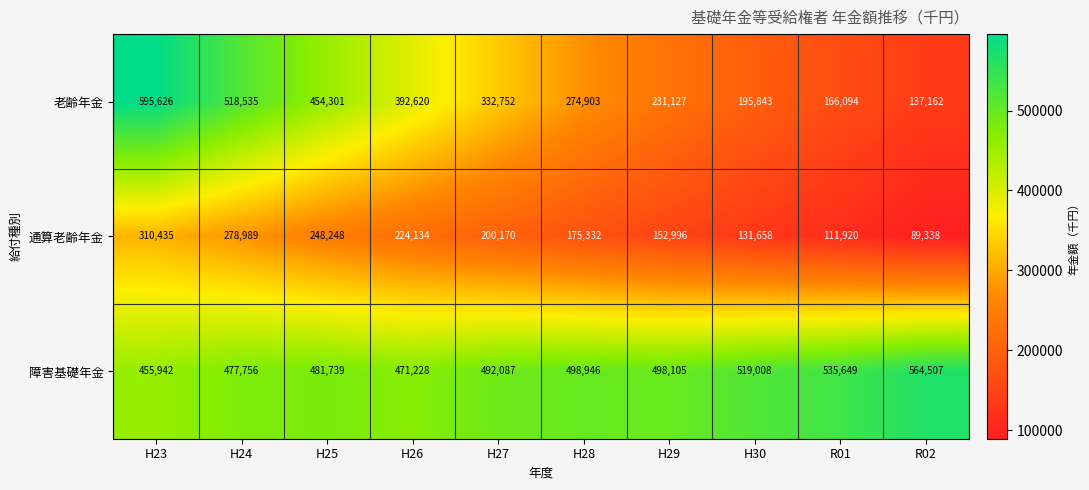

Which series has the widest spread of values?

老齢年金